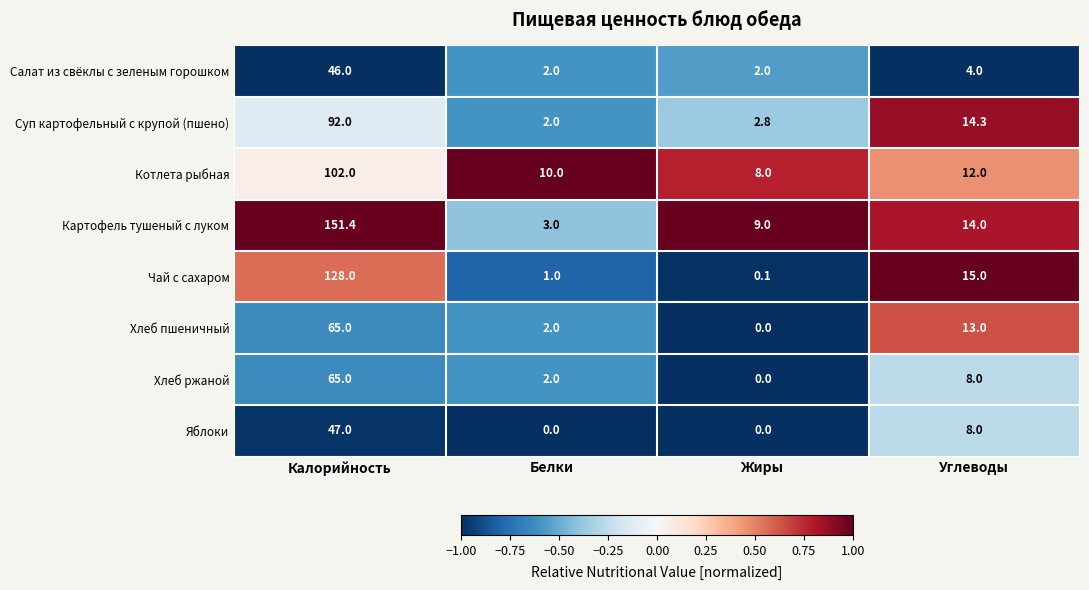

The value of Хлеб пшеничный at Жиры is 0.0. True or false?

True